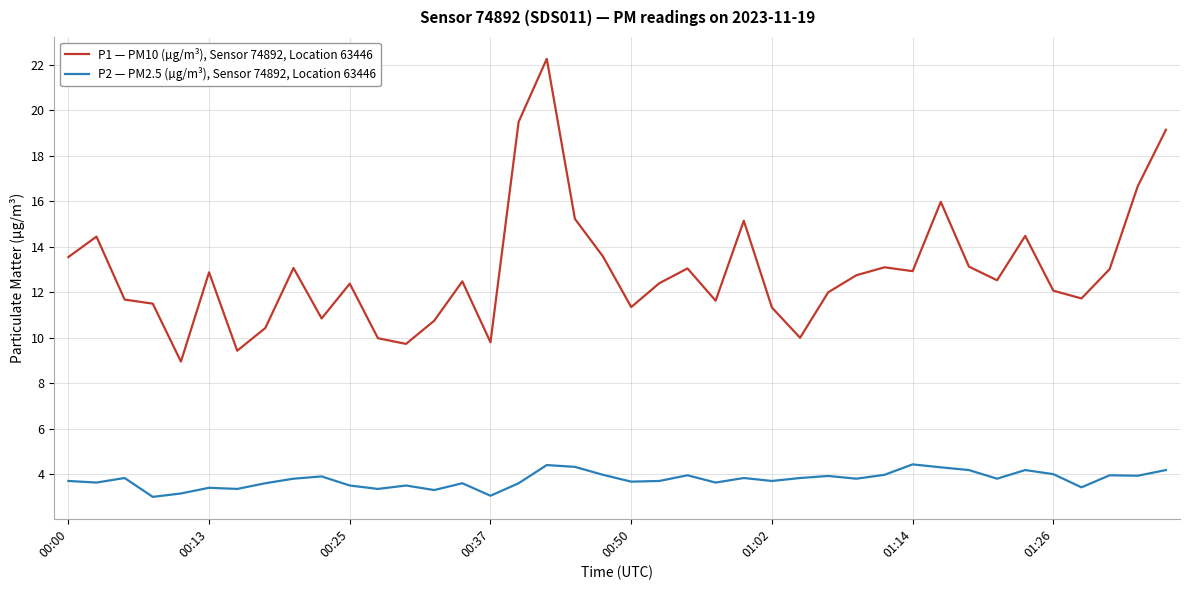

List the series in order of their overall mean, highest first.

P1 — PM10 (µg/m³), Sensor 74892, Location 63446, P2 — PM2.5 (µg/m³), Sensor 74892, Location 63446